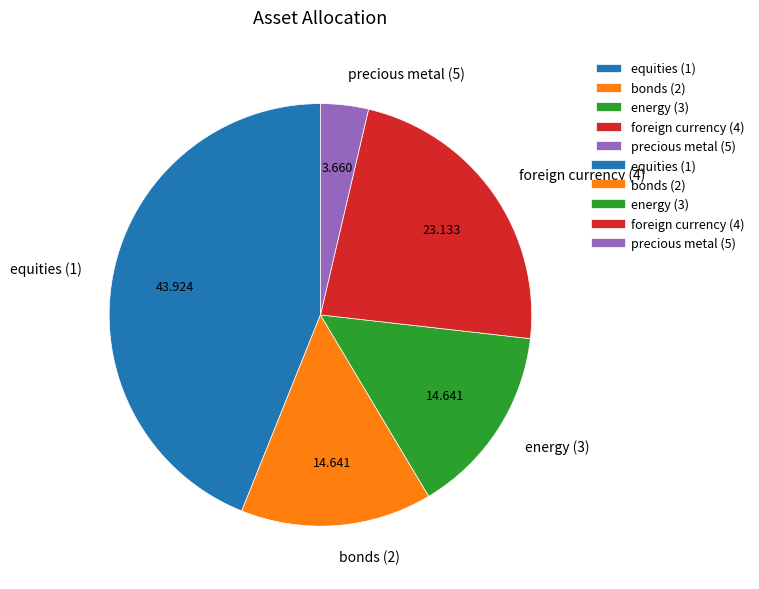

How many segments does this pie chart have?

5